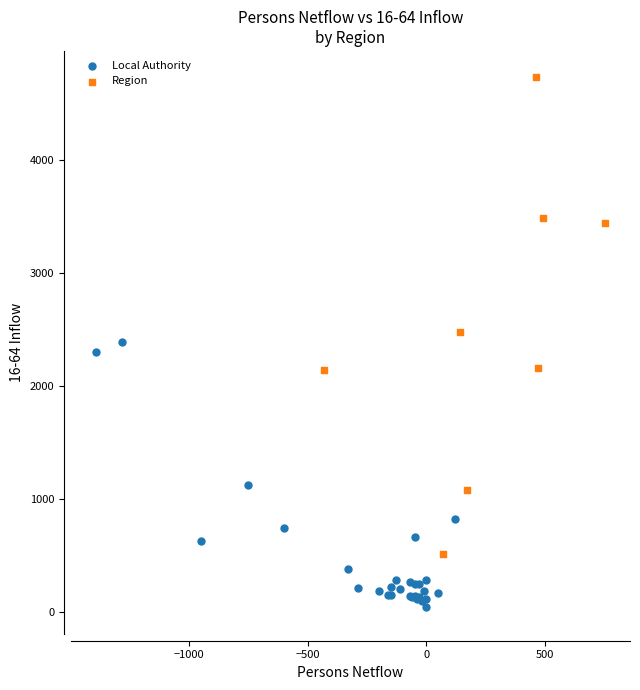

Which series has the widest spread of Y values?

Region